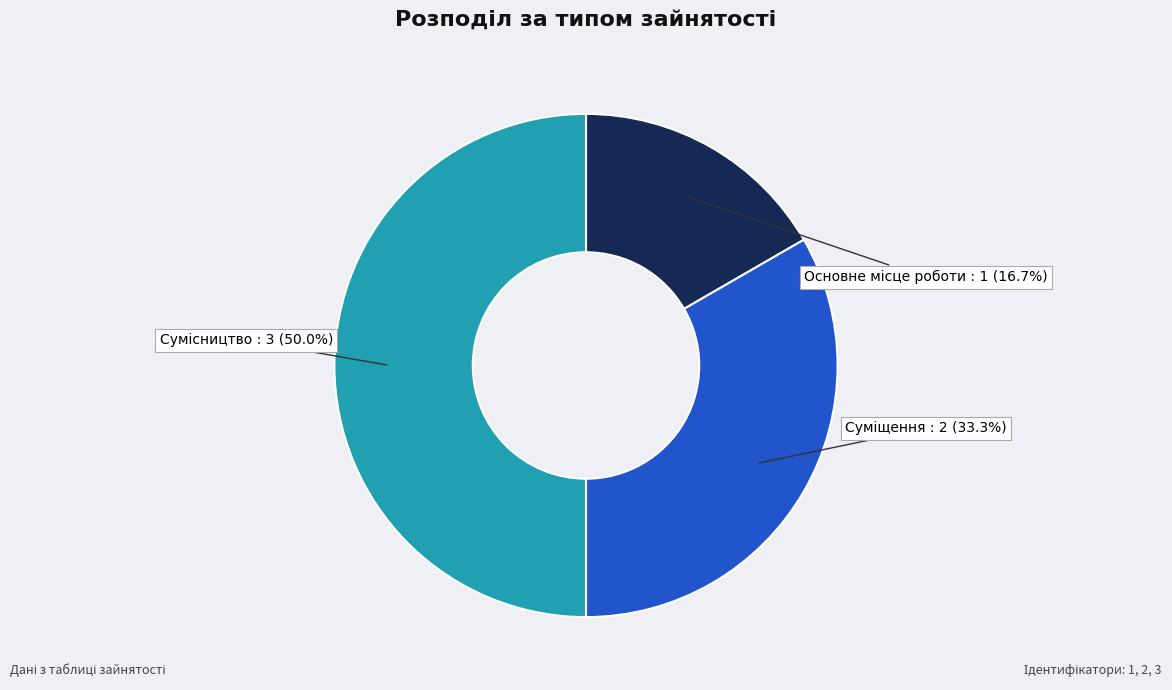

To the nearest percent, what portion does Основне місце роботи represent?

17%